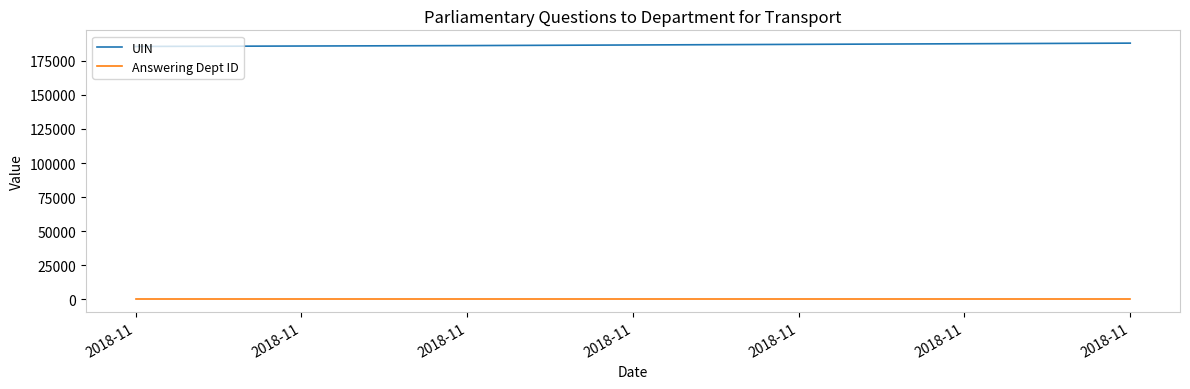

Rank the series by their maximum value, from highest to lowest.

UIN, Answering Dept ID